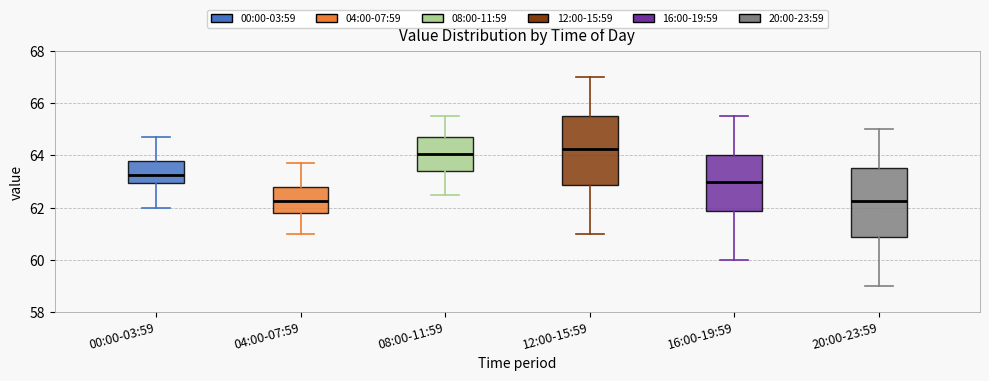

Where does the median line of the box for 12:00-15:59 sit on the y-axis? The values are not printed on the chart, so give them approximately, as read against the axis.

64.2